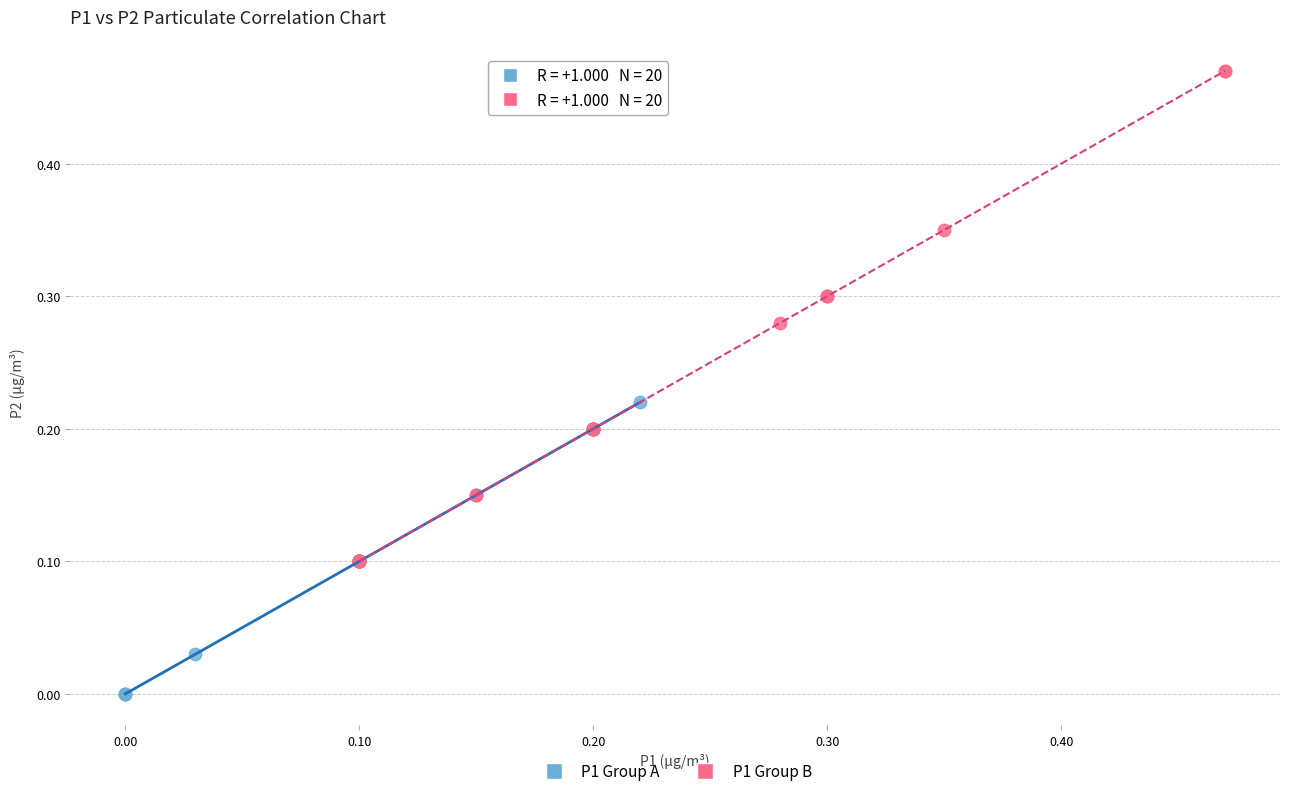

Which series contains the highest Y value?

P1 Group B